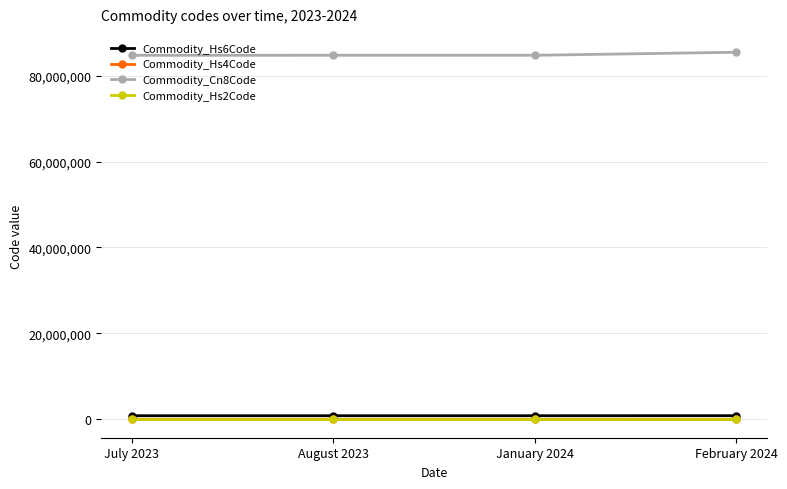

What is the sum of all Commodity_Cn8Code values?

339570390